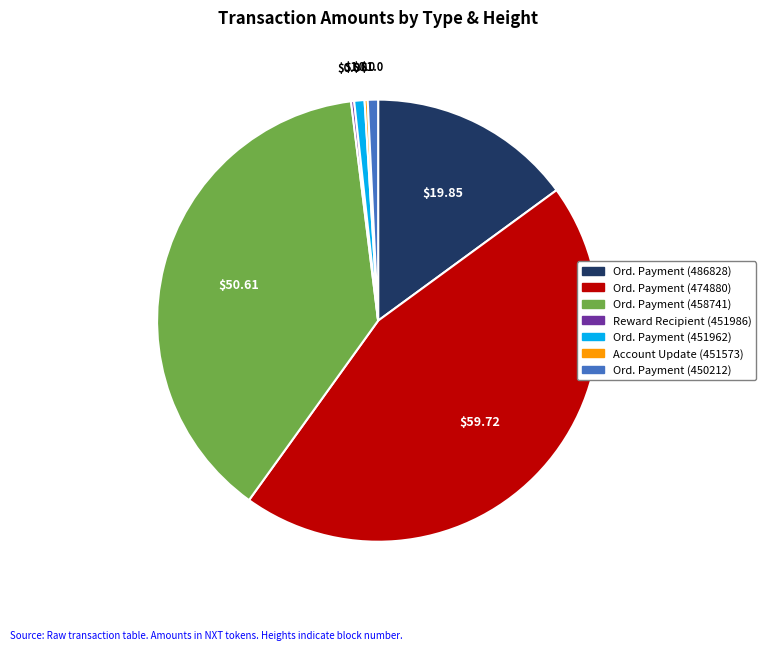

Is there any slice that represents more than half of the pie?

No